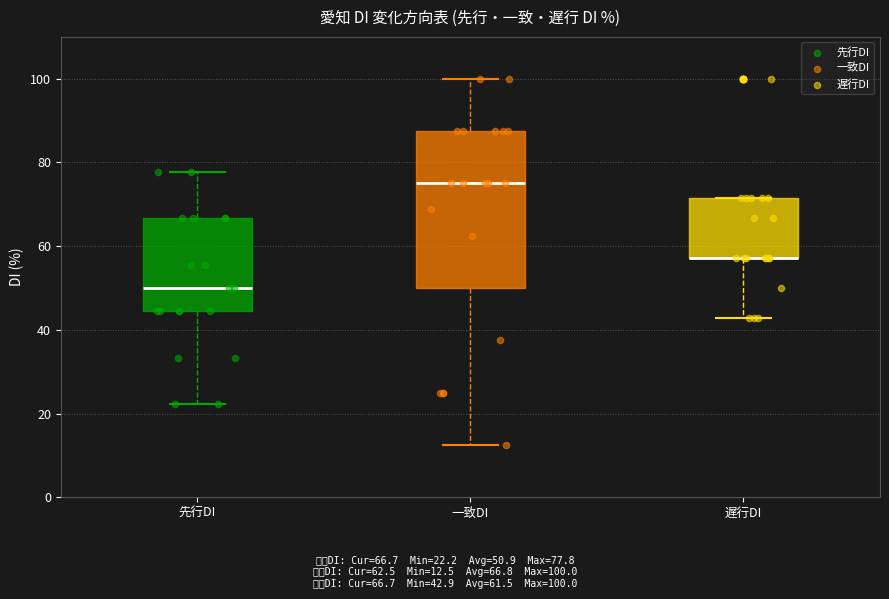

Where does the lower whisker of the box for 一致DI end on the y-axis? The values are not printed on the chart, so give them approximately, as read against the axis.

12